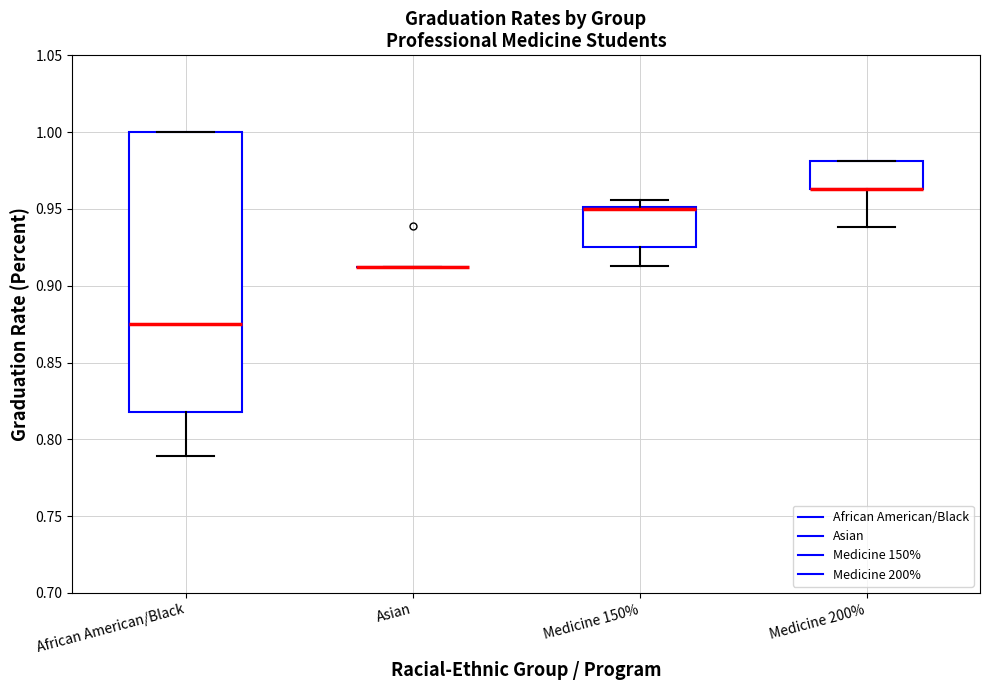

Reading left to right, transcribe this box plot: for each box, give where its median line is, the range the box spans, and where its two whiskers end, as read against the y-axis. The values are not printed on the chart, so give them approximately, as read against the axis.

African American/Black: median 0.875, box 0.820 to 1.000, whiskers 0.790 to 1.000
Asian: box collapsed to a line at 0.910, whiskers 0.910 to 0.910
Medicine 150%: median 0.950 (drawn on the box's upper edge), box 0.925 to 0.950, whiskers 0.915 to 0.955
Medicine 200%: median 0.965 (drawn on the box's lower edge), box 0.965 to 0.980, whiskers 0.940 to 0.980